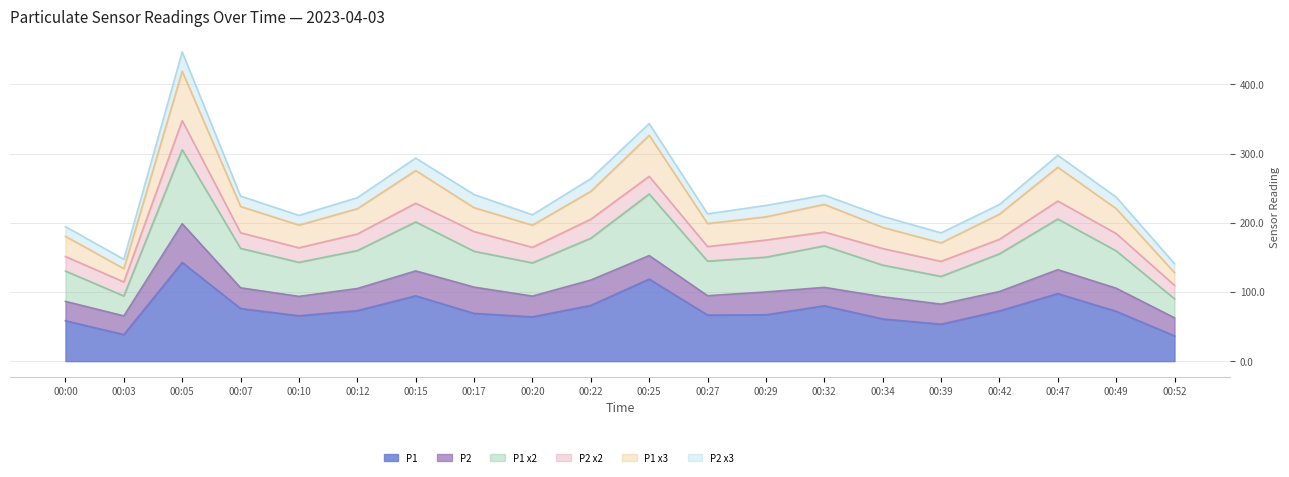

The P1 series shows 103.9 at 00:20. True or false?

False